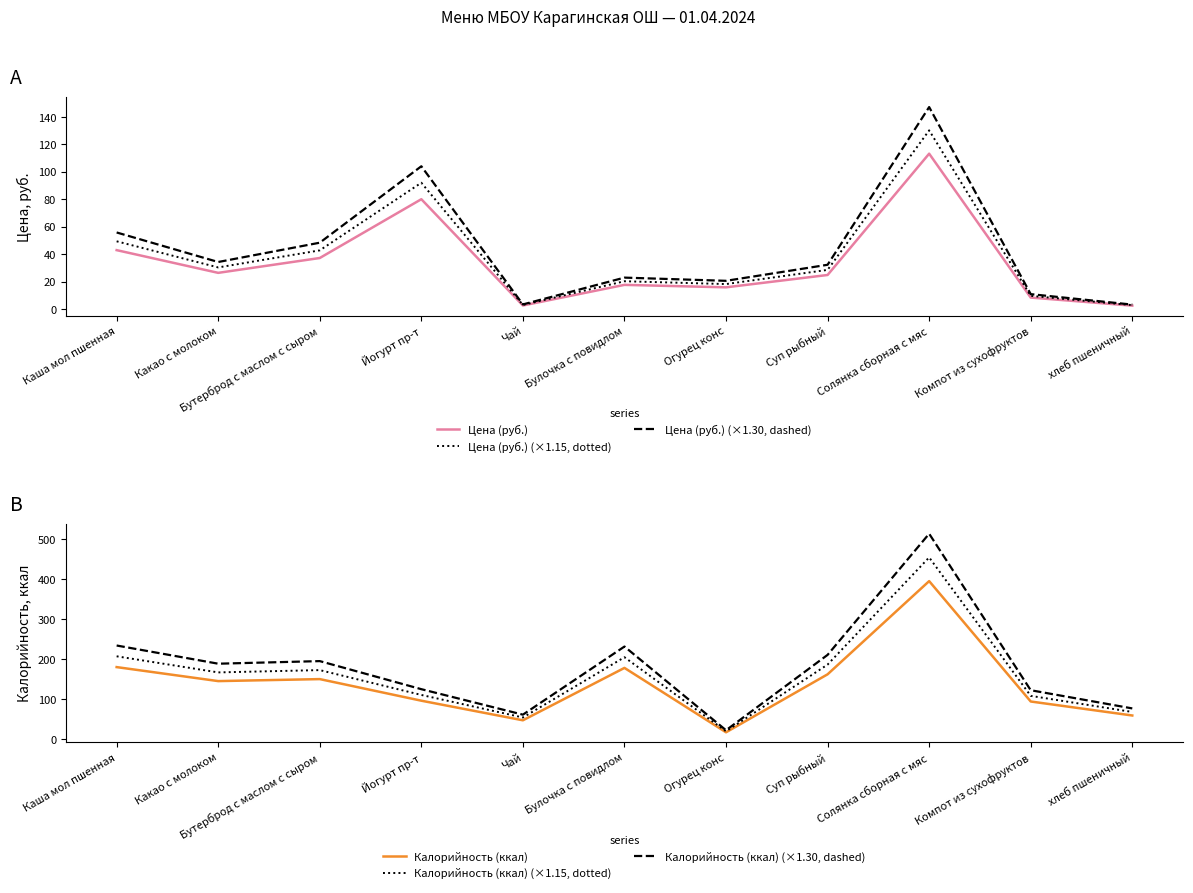

True or false: Калорийность (ккал) (×1.15, dotted) and Цена (руб.) cross at least once.

False